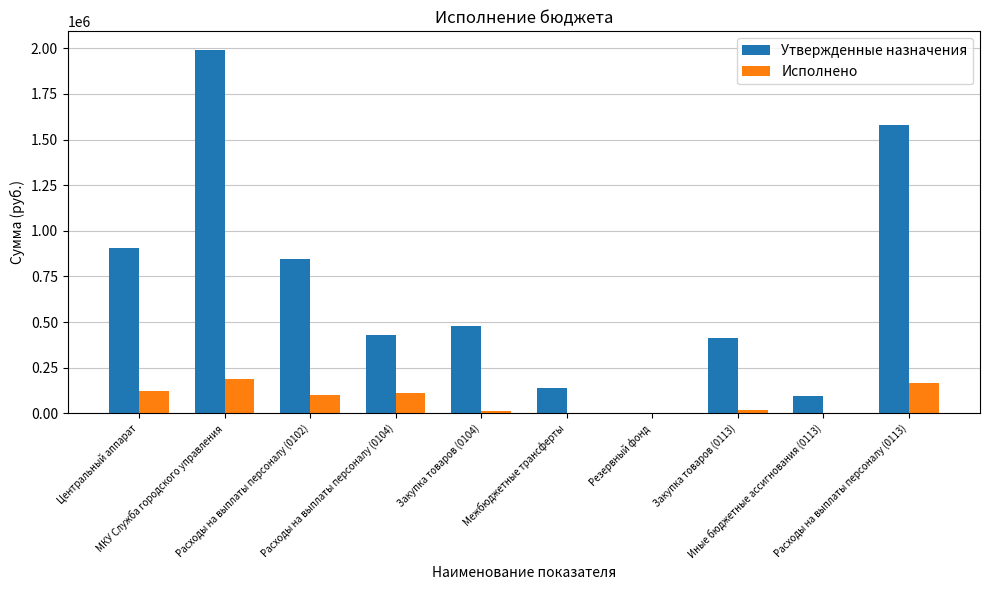

What are all the series names shown in the legend?

Утвержденные назначения, Исполнено